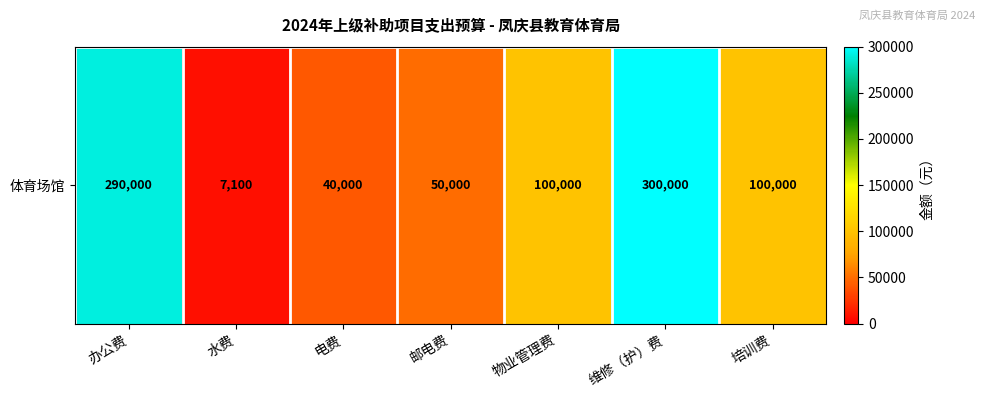

What is the change in value from 水费 to 培训费?

+92900